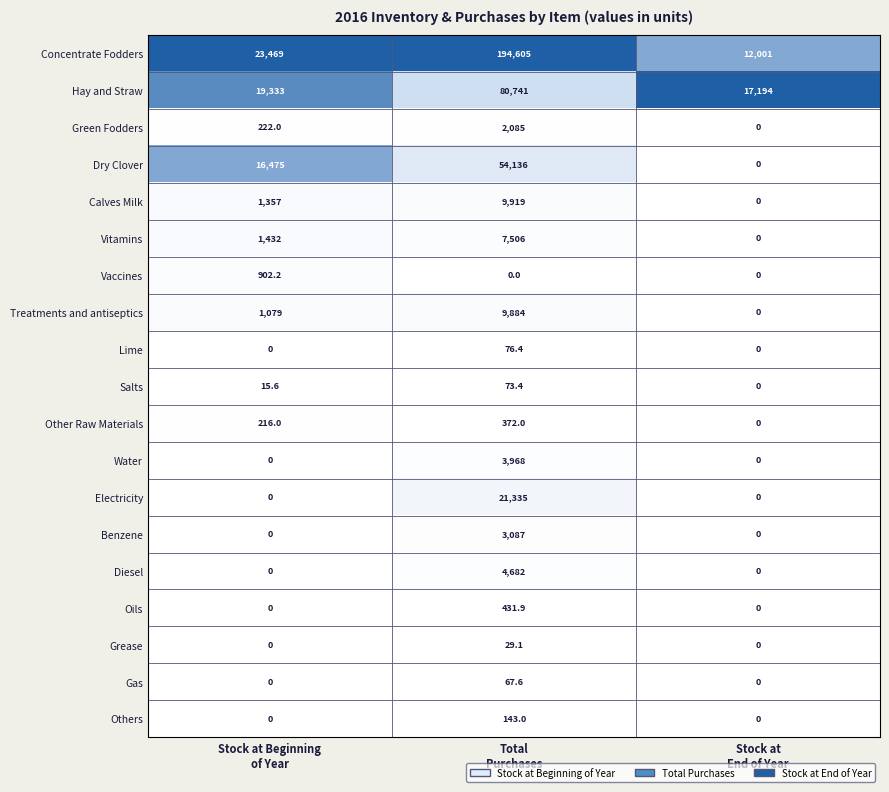

Which series has the widest spread of values?

Concentrate Fodders